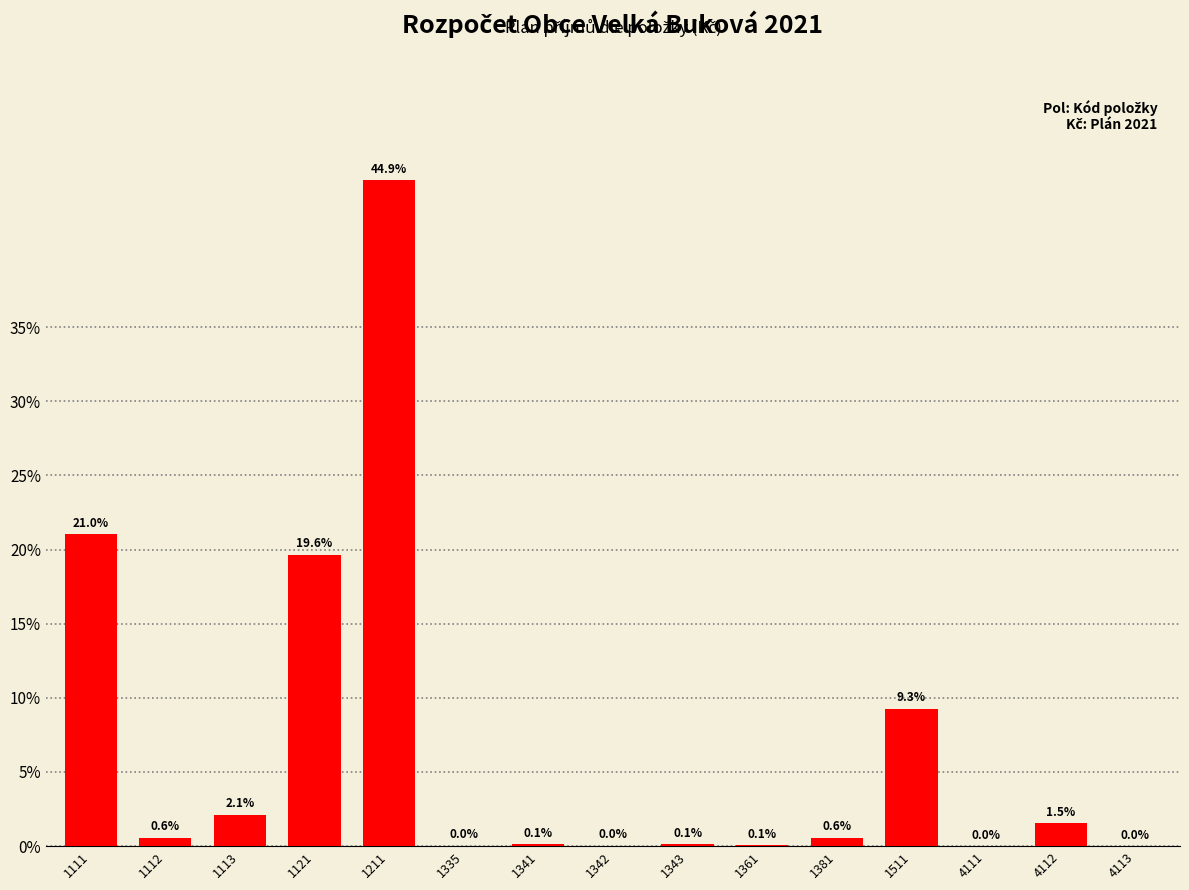

What is the greatest value displayed?

44.9